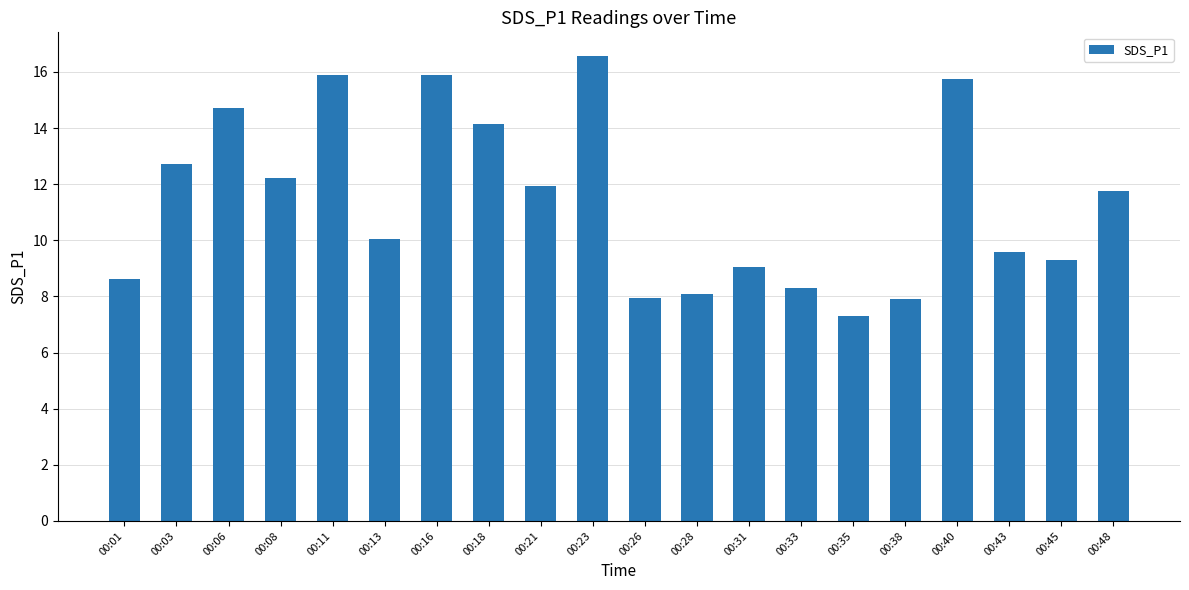

Between 00:18 and 00:48, which is larger?

00:18